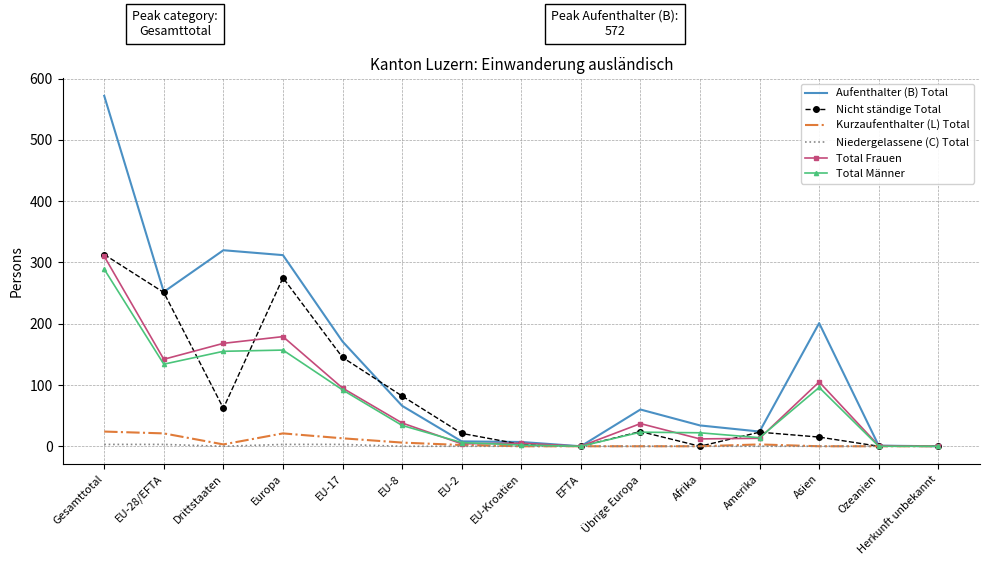

Which series has the largest range (max minus min)?

Aufenthalter (B) Total